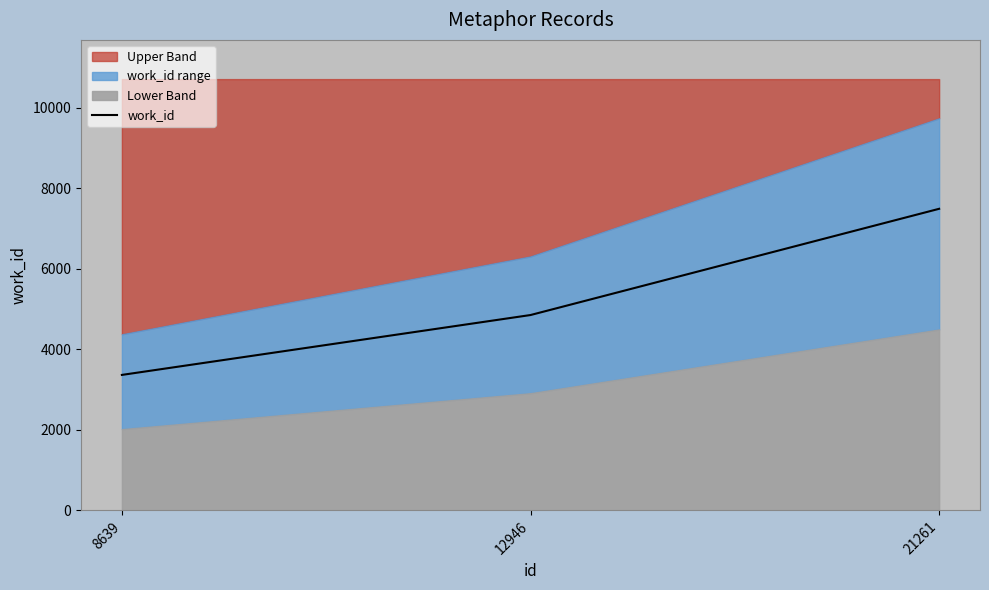

True or false: the data shows 5252 at 8639.

False